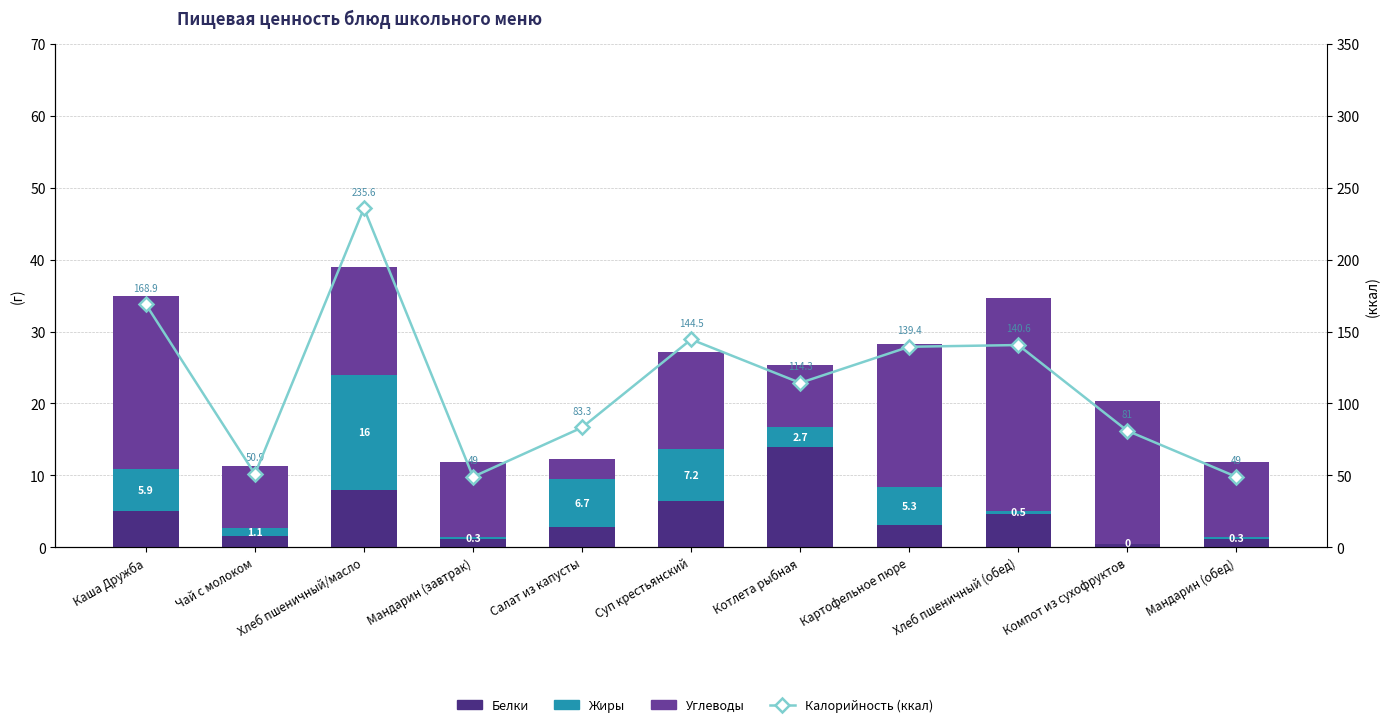

Reading right to left, list all the values displayed in this chart.

Белки: 1.1	0.5	4.6	3.1	14.0	6.4	2.8	1.1	8.0	1.6	5.0
Жиры: 0.3	0.0	0.5	5.3	2.7	7.2	6.7	0.3	16.0	1.1	5.9
Углеводы: 10.5	19.8	29.5	19.8	8.6	13.5	2.8	10.5	15.0	8.6	24.0
Калорийность (ккал): 49.0	81.0	140.6	139.4	114.3	144.5	83.3	49.0	235.6	50.9	168.9